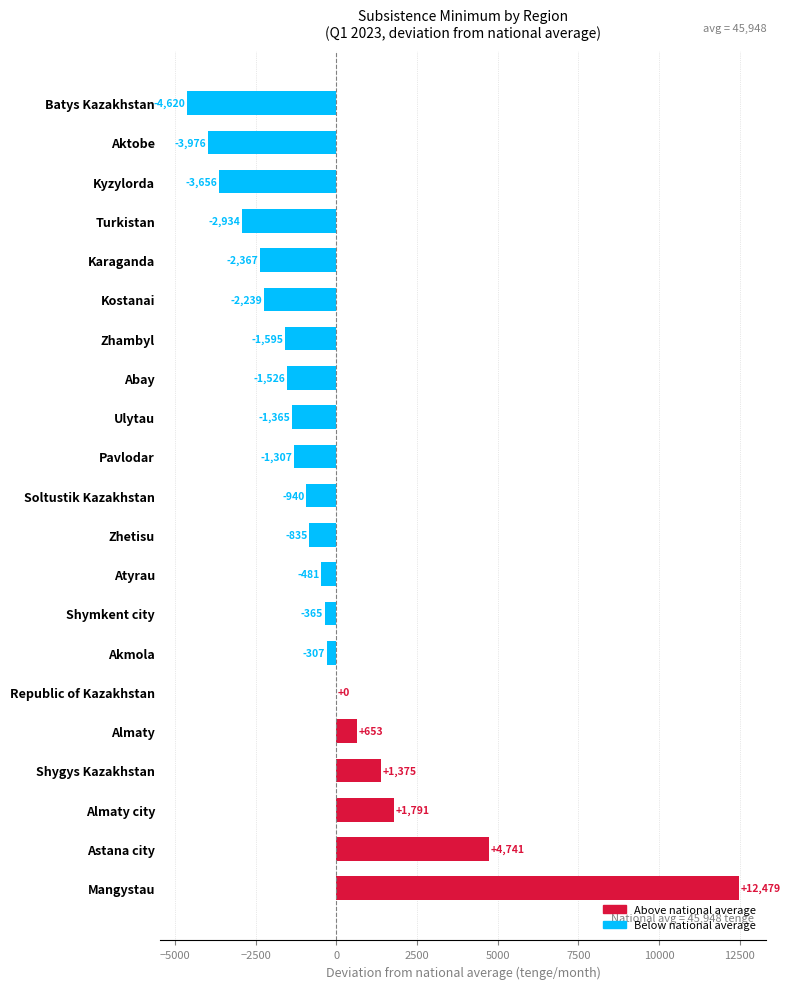

Count the number of categories in the chart.

21